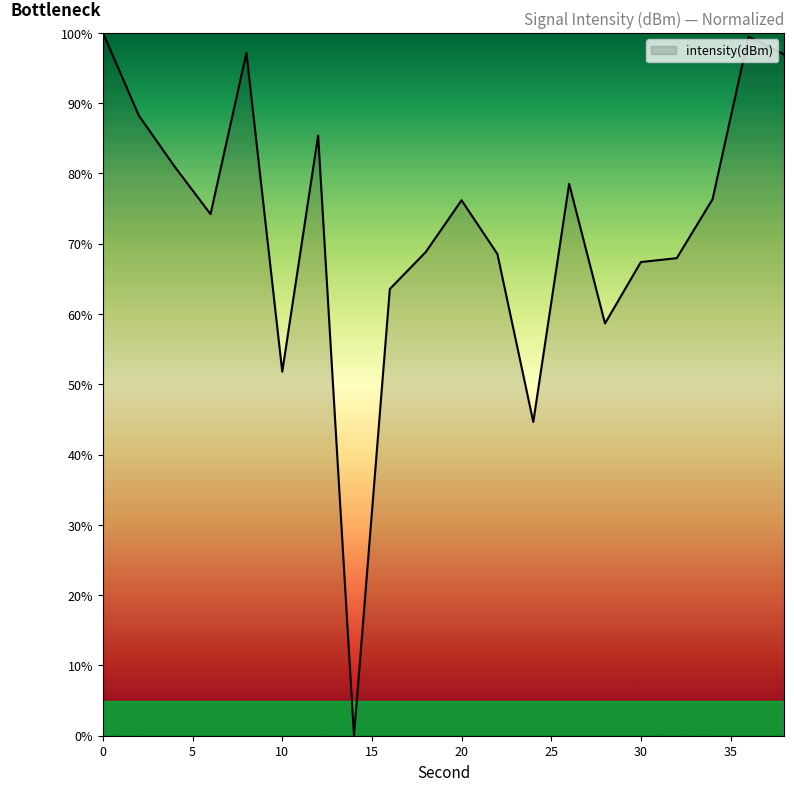

What is the greatest value displayed?

100.0